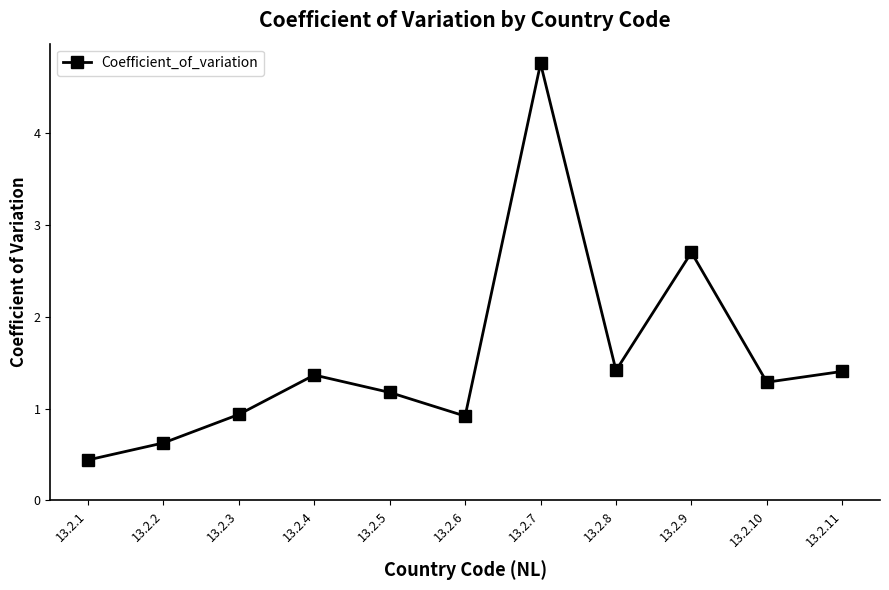

What value does the data have at 13.2.7?

4.8